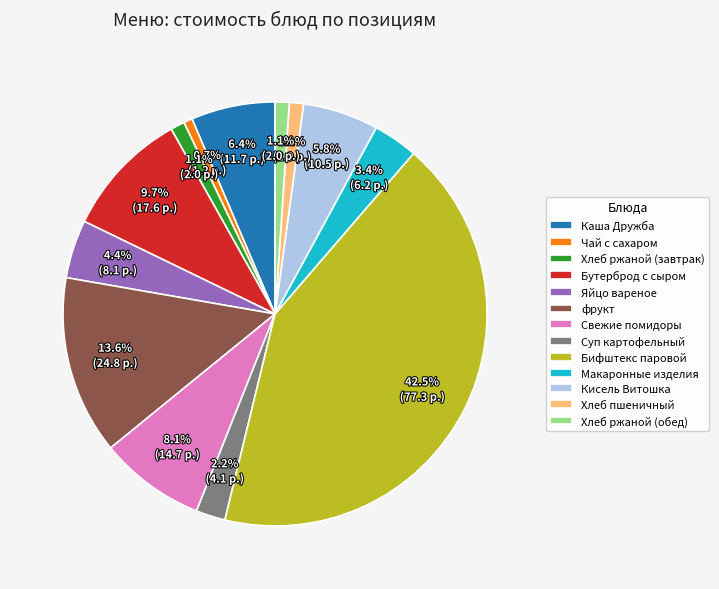

What portion of the pie excludes Бутерброд с сыром?

90.3%